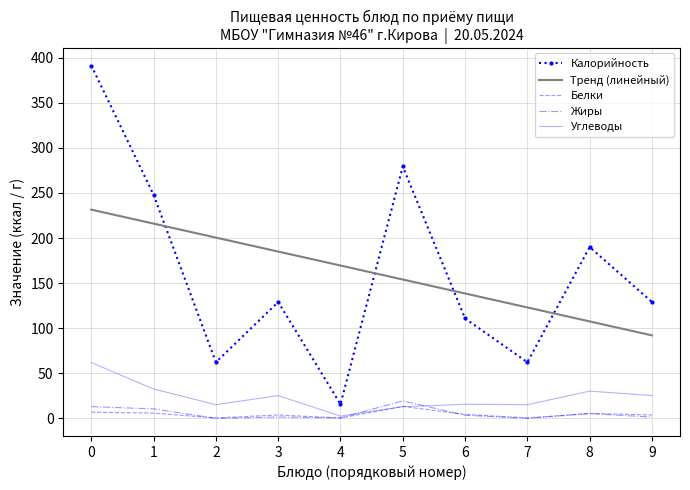

True or false: Калорийность and Белки cross at least once.

False